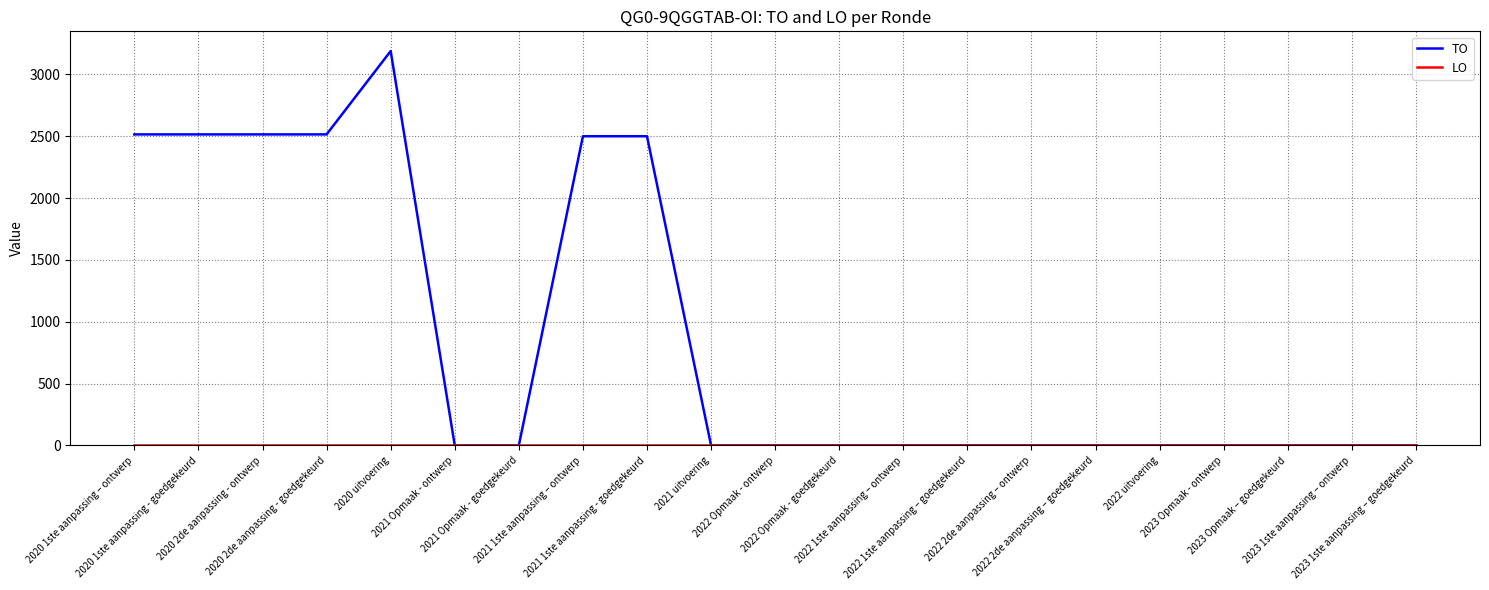

At how many categories does at least one series exceed 1656?

7